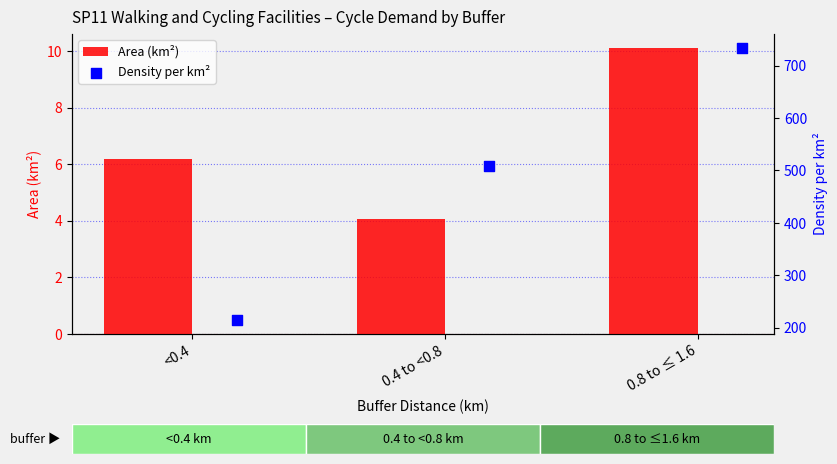

Which series contains the lowest Y value?

Area (km²)